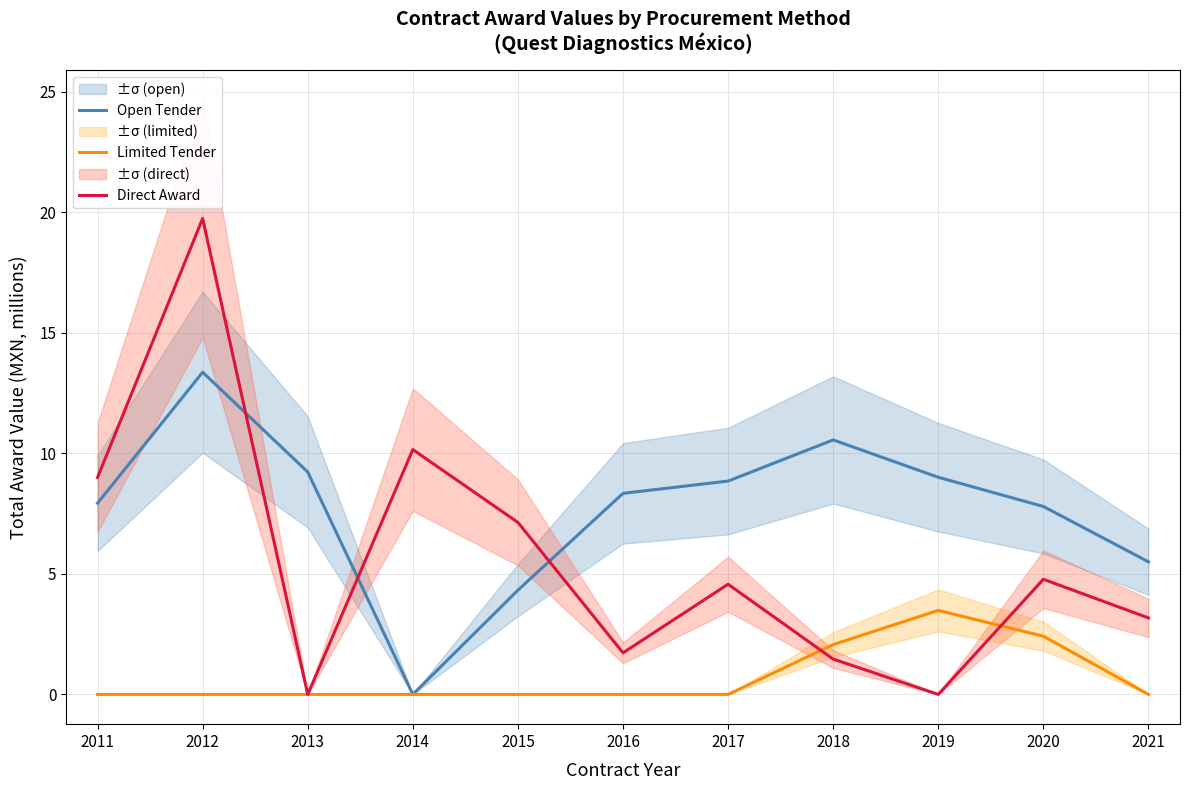

Which series has the largest total across all categories?

Open Tender